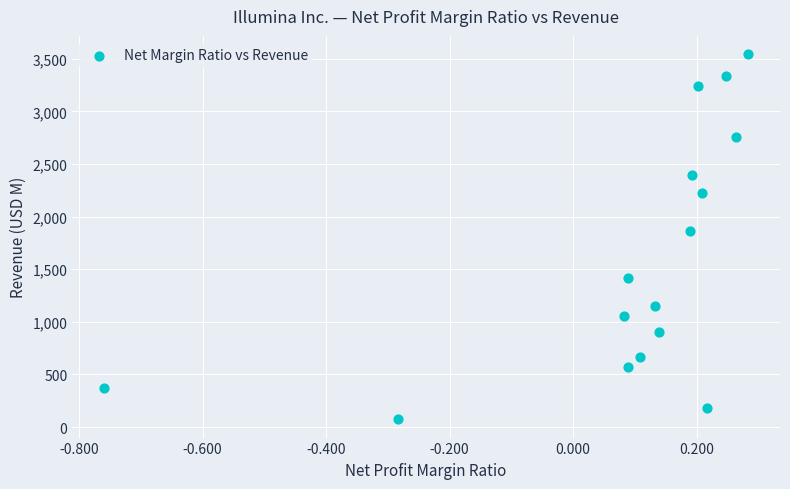

What Y value in the scatter plot is closest to 1808?

1861